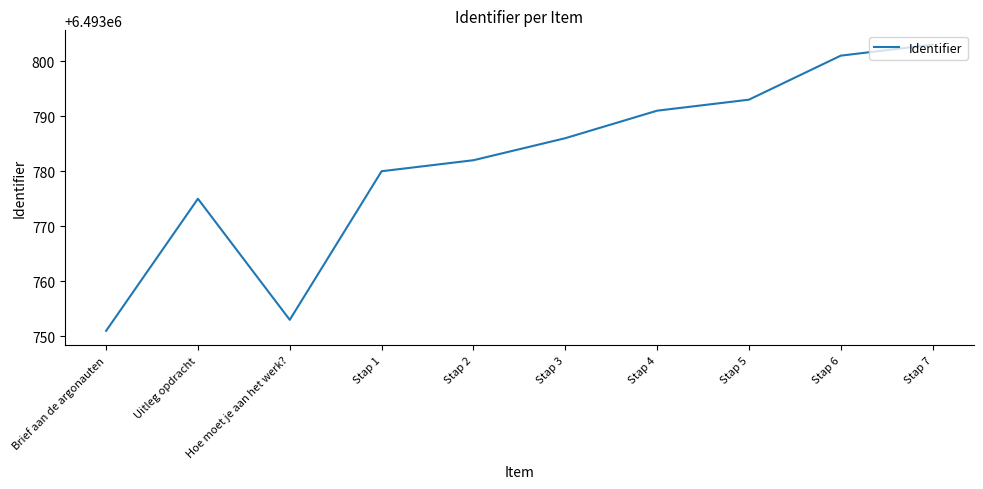

Is it true that the value at Brief aan de argonauten is 2245427?

False